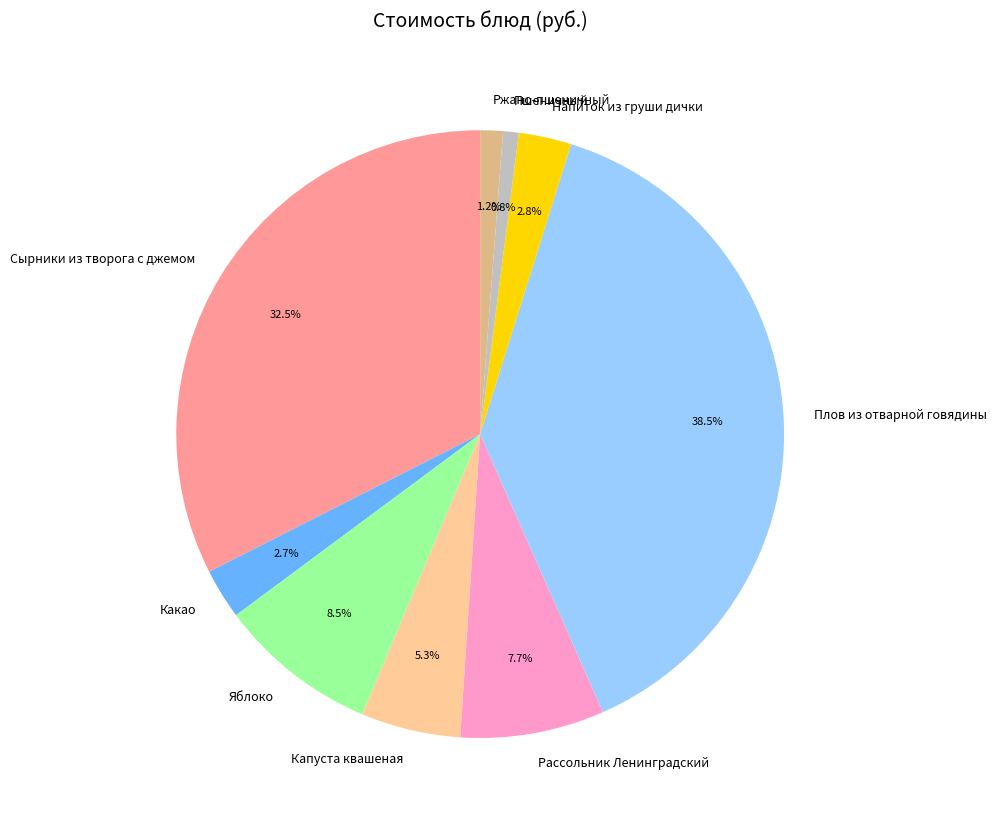

True or false: Рассольник Ленинградский accounts for 8% of the total.

True